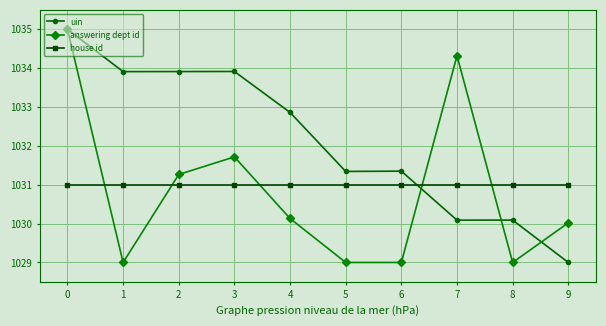

Count the number of categories in the chart.

10